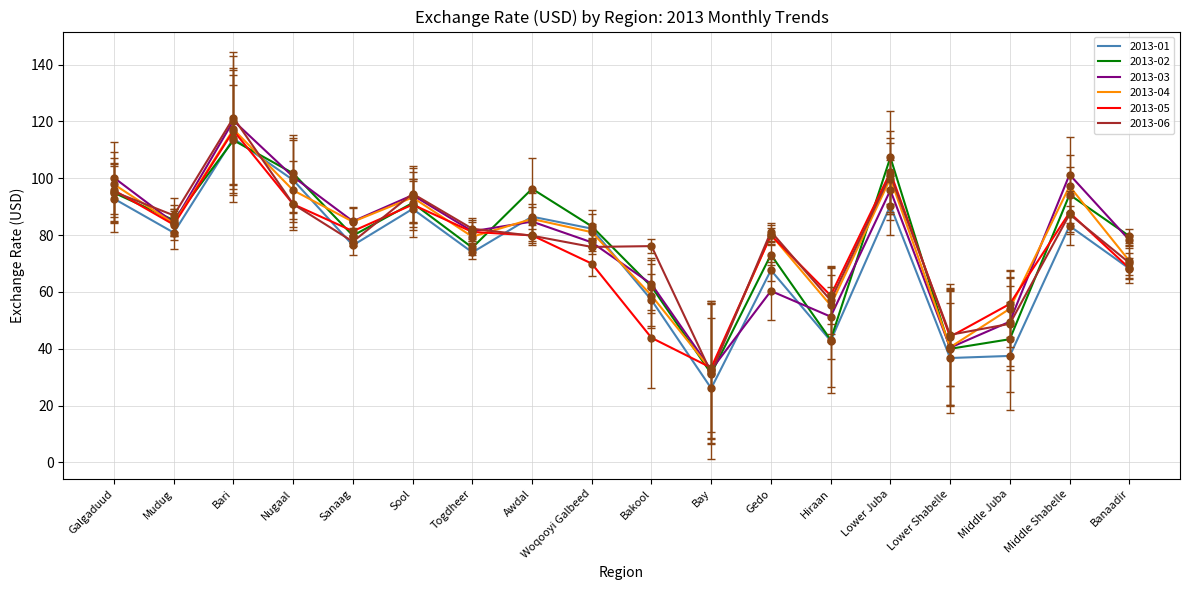

Is it true that 2013-01 equals 189.9 at Bari?

False